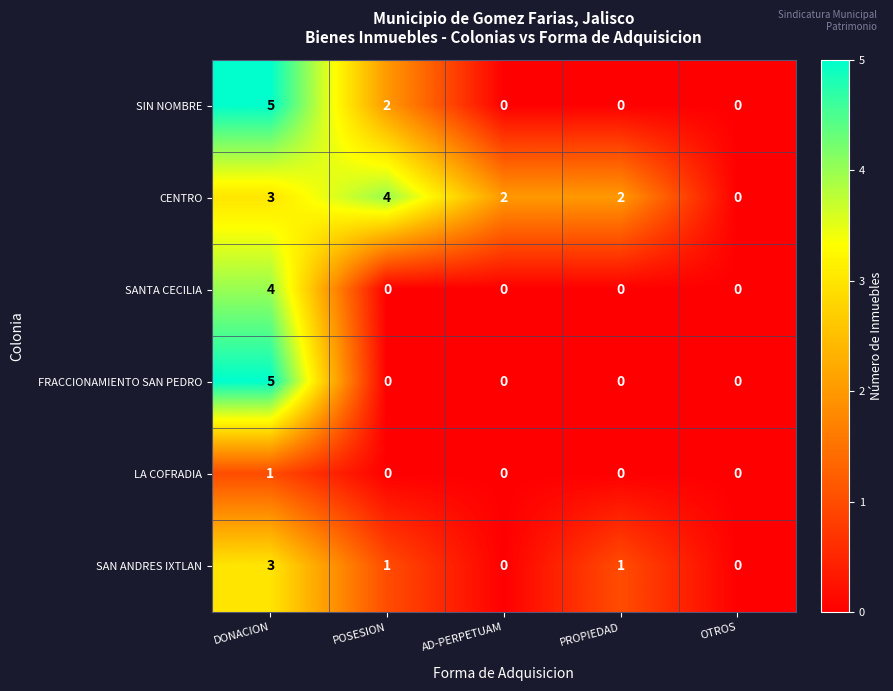

What is the greatest value displayed?

5